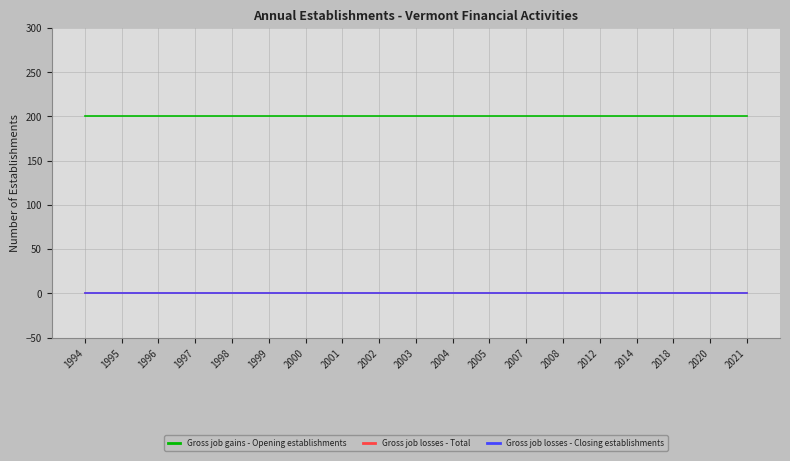

Rank the categories by Gross job losses - Total value from highest to lowest.

1994, 1995, 1996, 1997, 1998, 1999, 2000, 2001, 2002, 2003, 2004, 2005, 2007, 2008, 2012, 2014, 2018, 2020, 2021